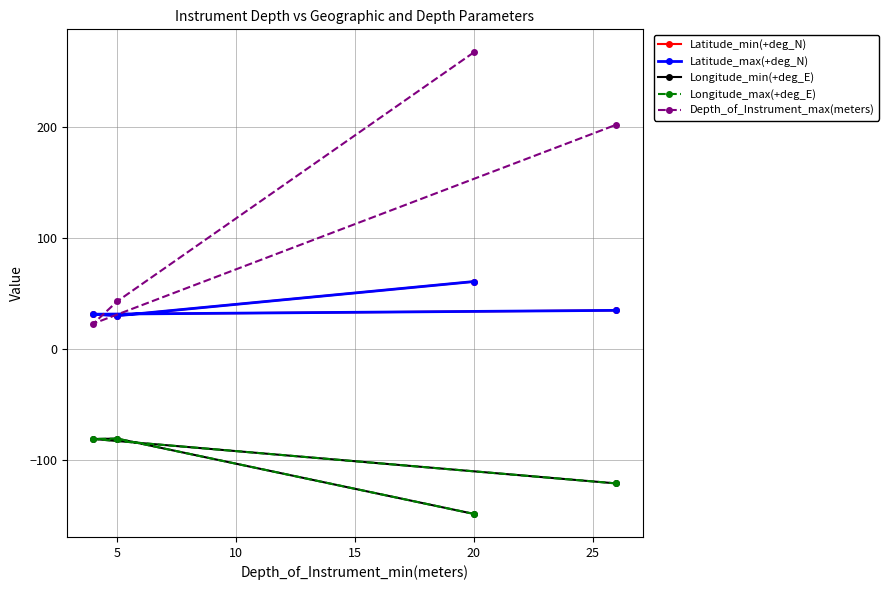

What is the maximum value for Longitude_max(+deg_E)?

-80.5